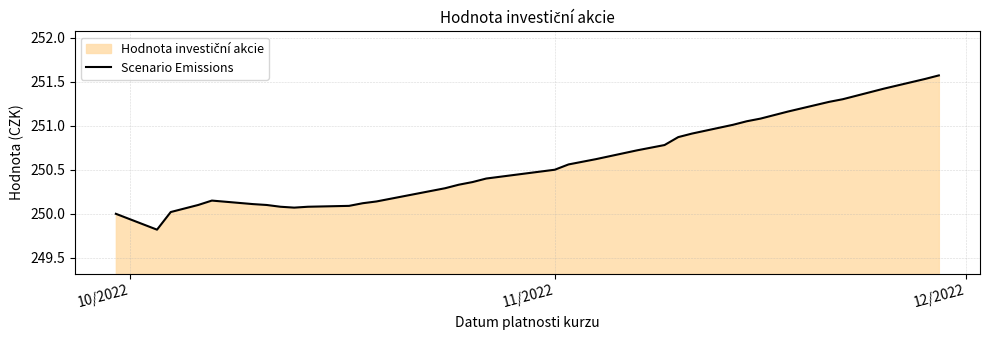

What is the minimum value shown in the chart?

249.8